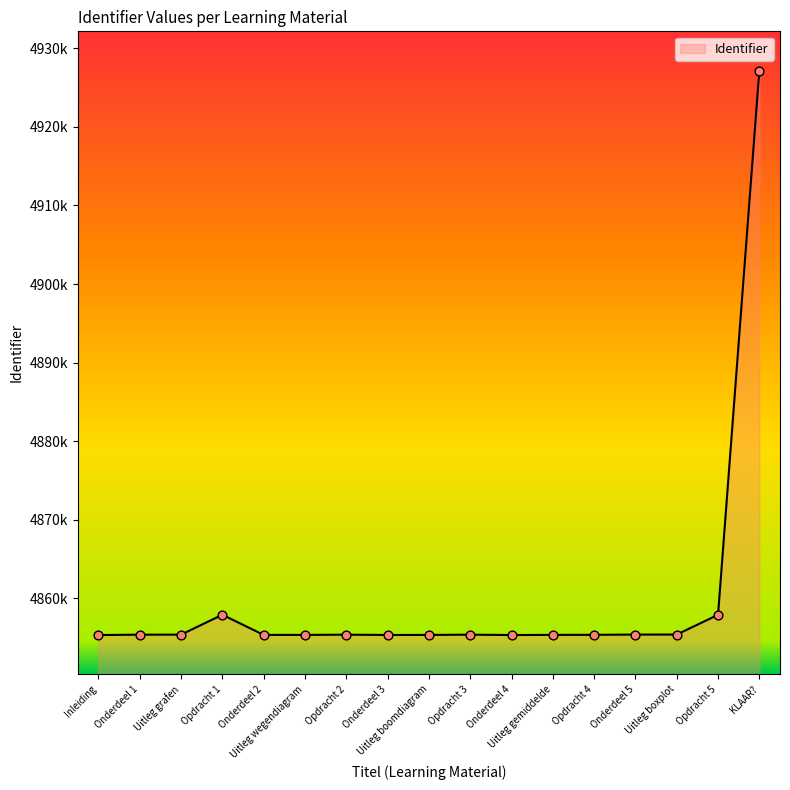

What is the change in value from Onderdeel 5 to KLAAR??

+71815